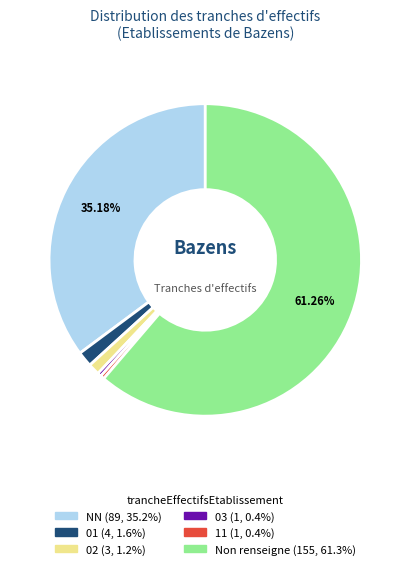

Is there a majority slice in this chart?

Yes